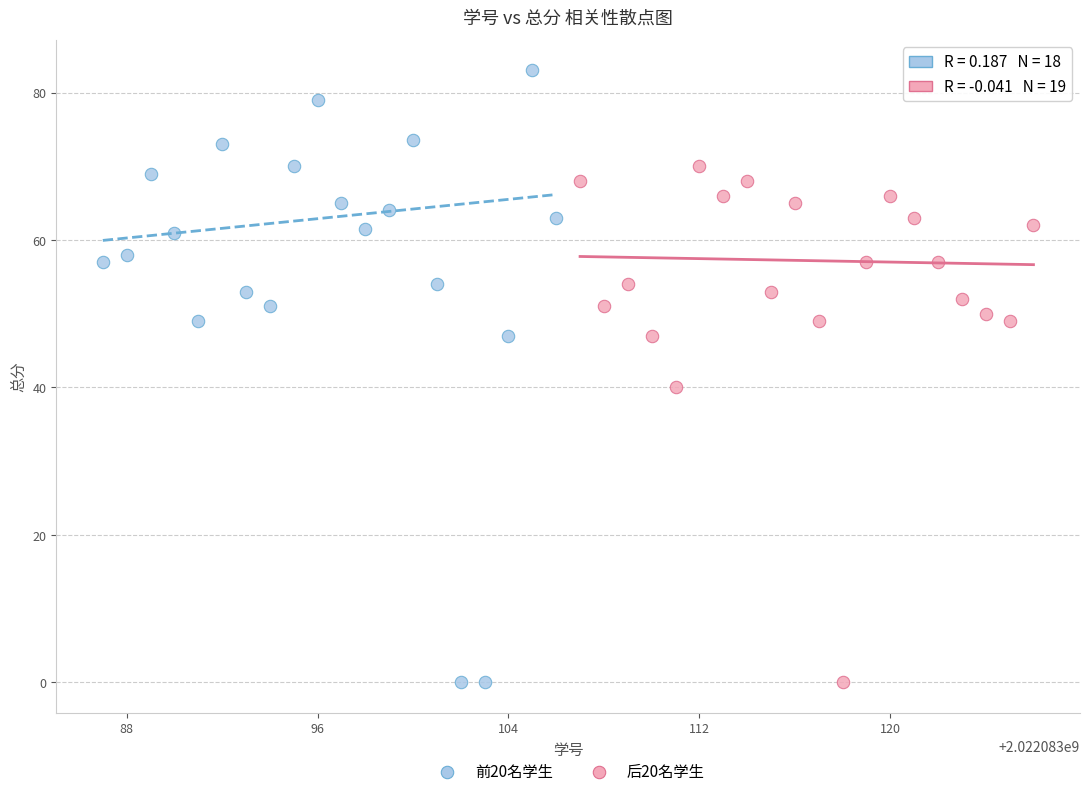

Which series reaches the maximum Y coordinate?

前20名学生